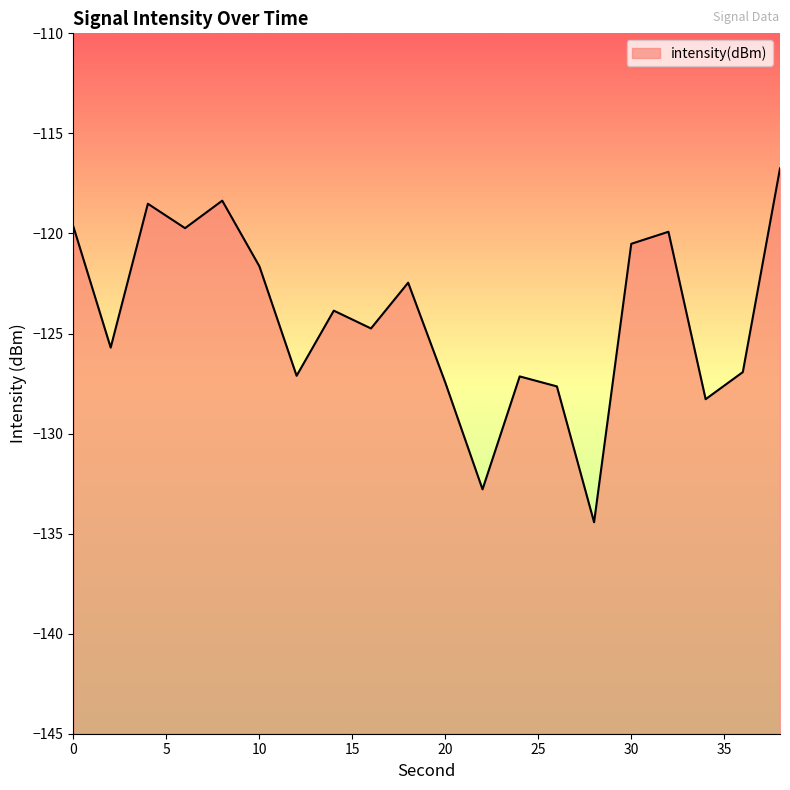

At which label is the value closest to -125?

16